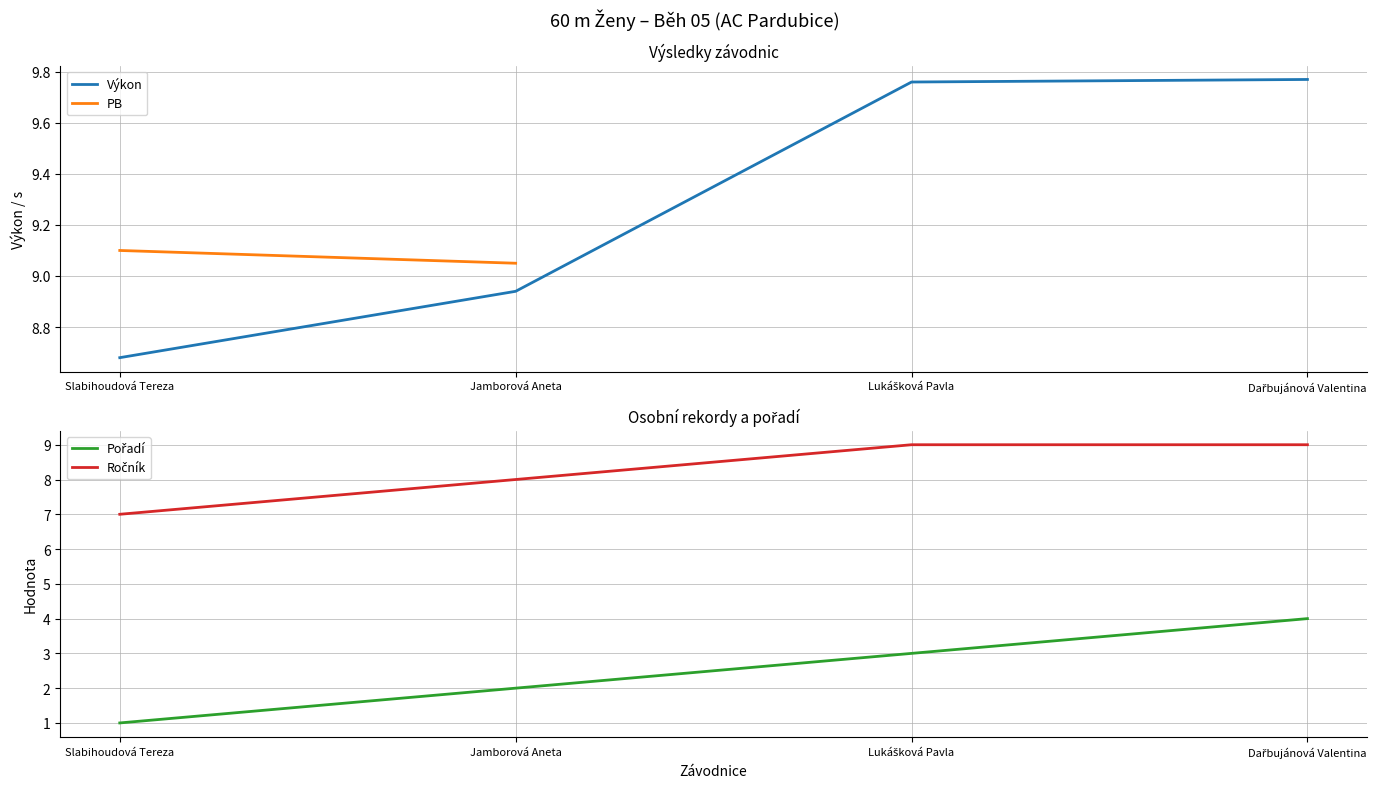

How many lines are shown in the chart?

4